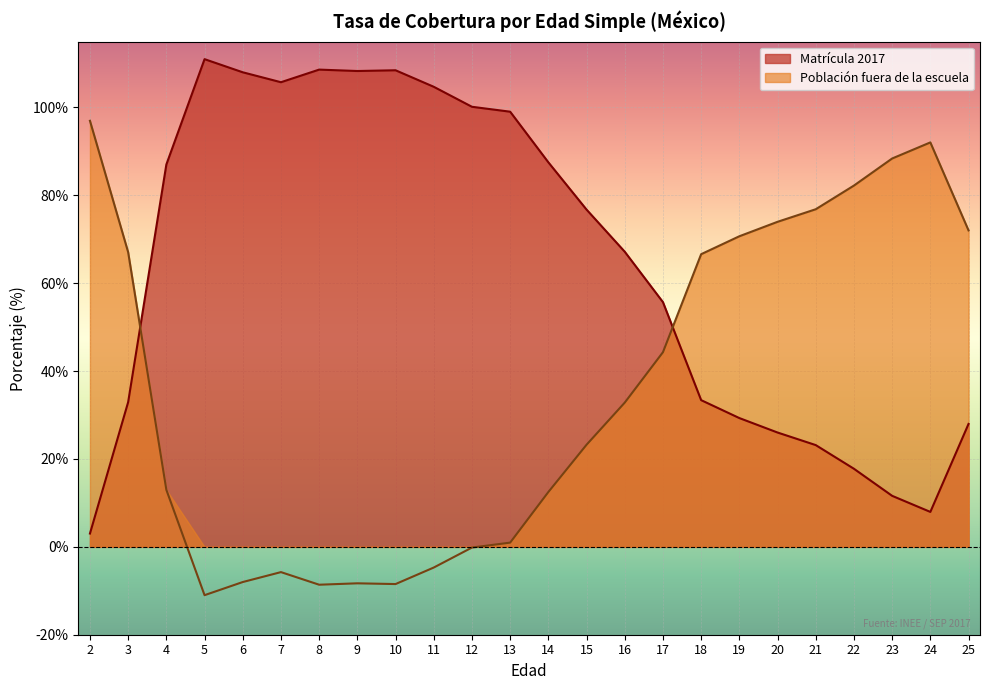

After their last crossing, which series has the higher values: Población fuera de la escuela or Matrícula 2017?

Población fuera de la escuela